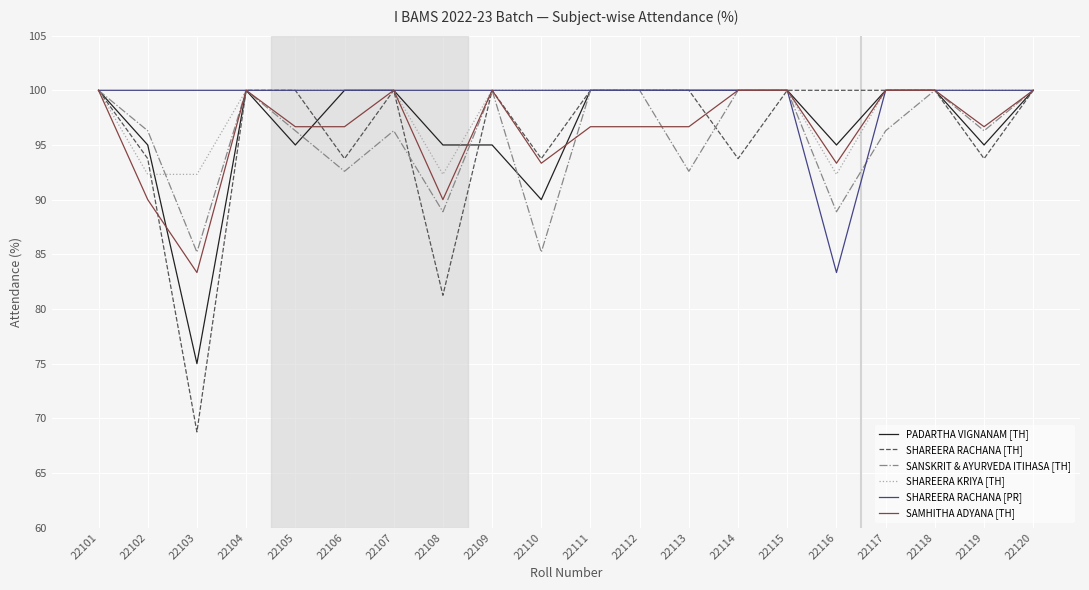

How many categories are shown in the chart?

20